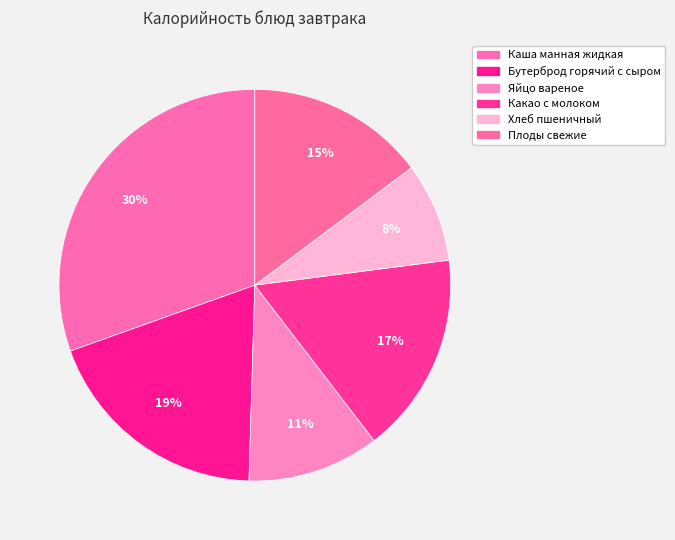

Is it true that Каша манная жидкая is 18% of the pie?

False